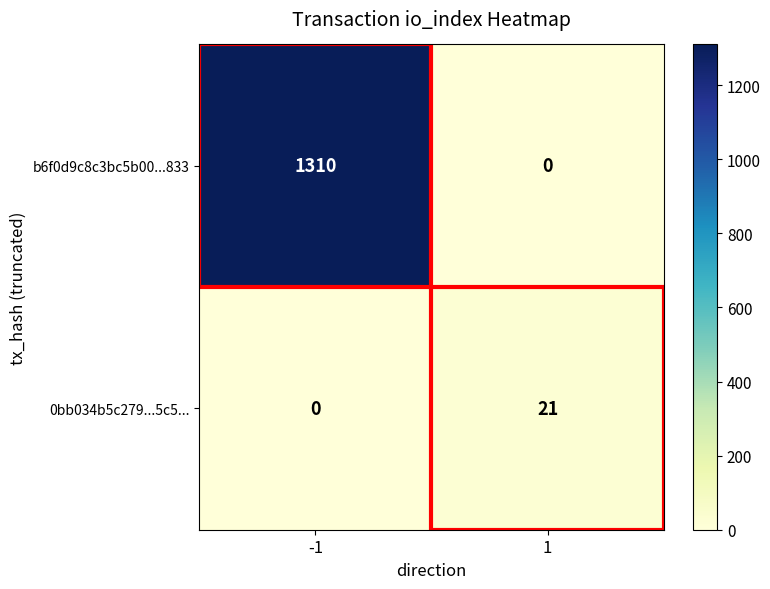

At which category does the chart reach its peak across all series?

-1